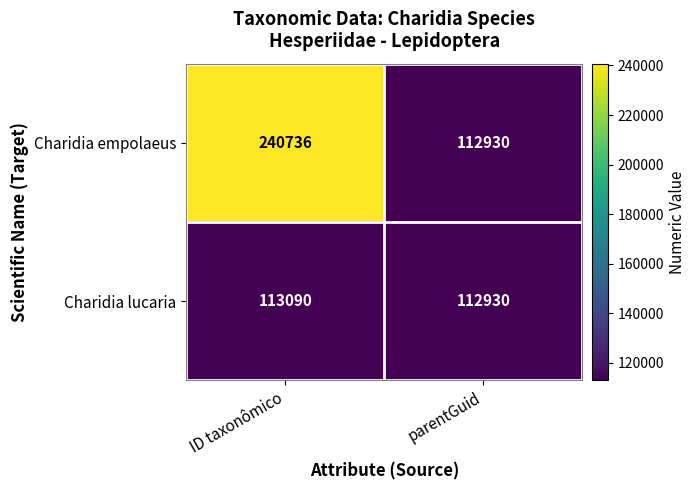

Which series has the largest total across all categories?

Charidia empolaeus